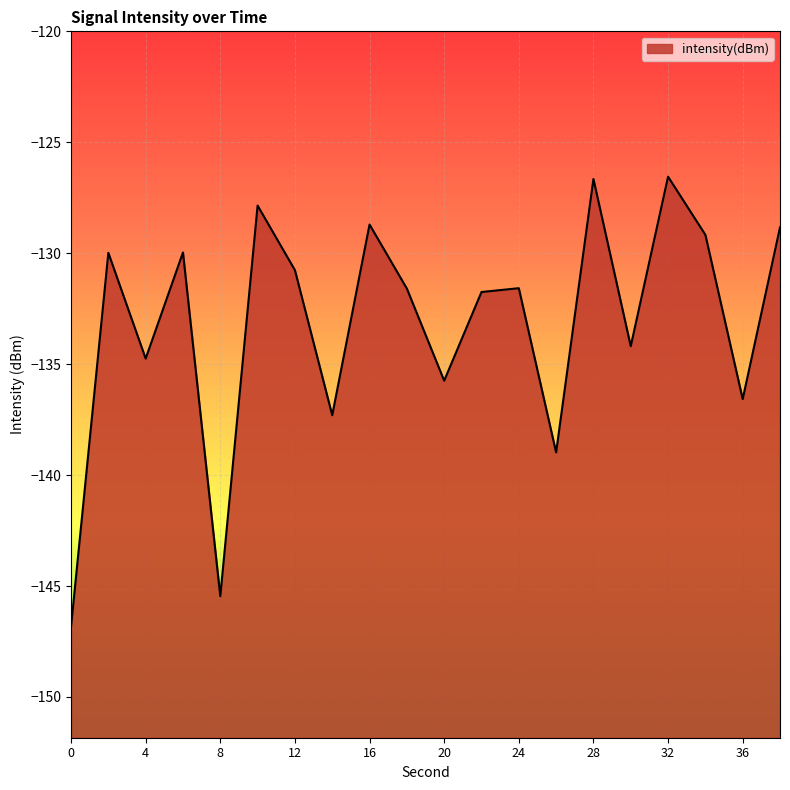

How many points are higher than both their immediate neighbors (excluding endpoints)?

7